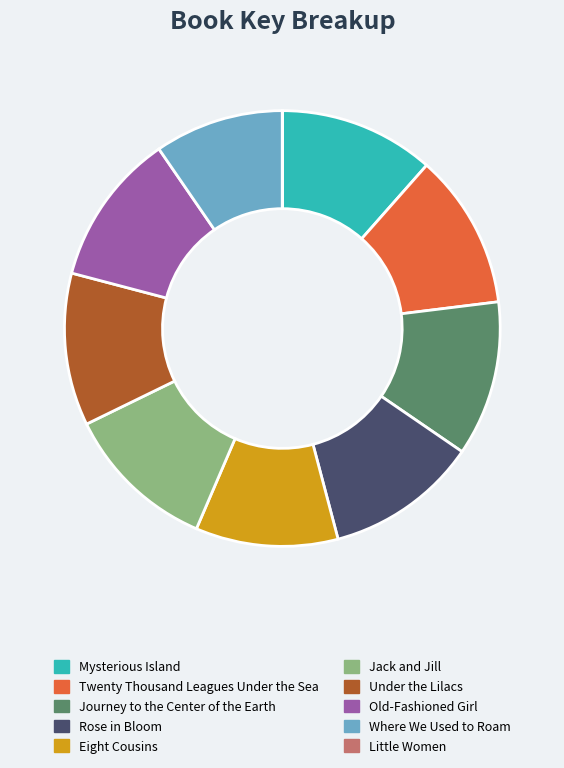

Do Eight Cousins and Jack and Jill together represent more than half of the pie?

No